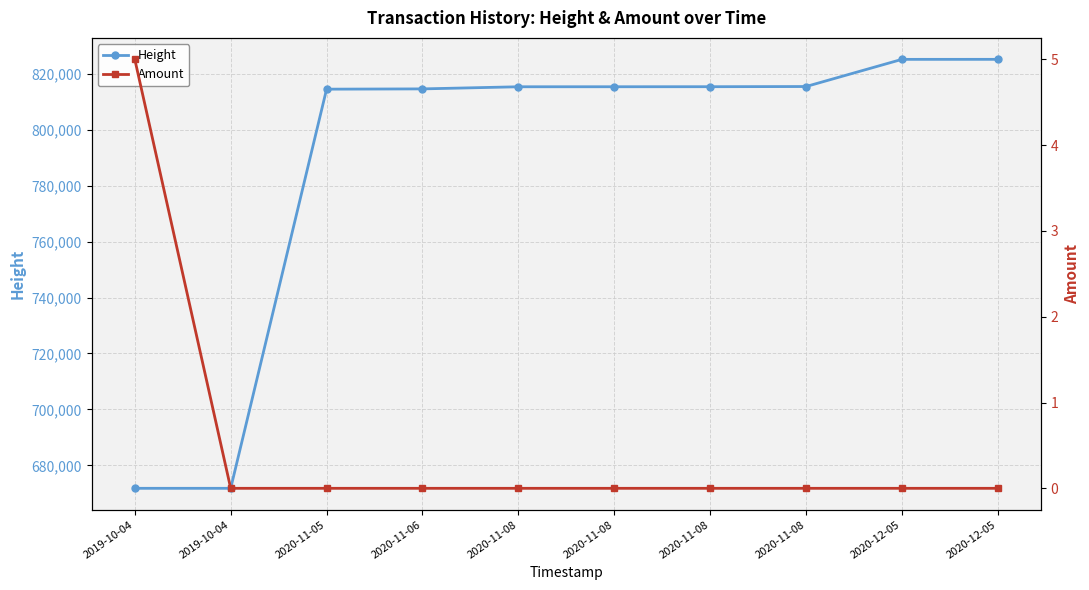

Rank the series at 2020-11-05 from highest to lowest value.

Height, Amount